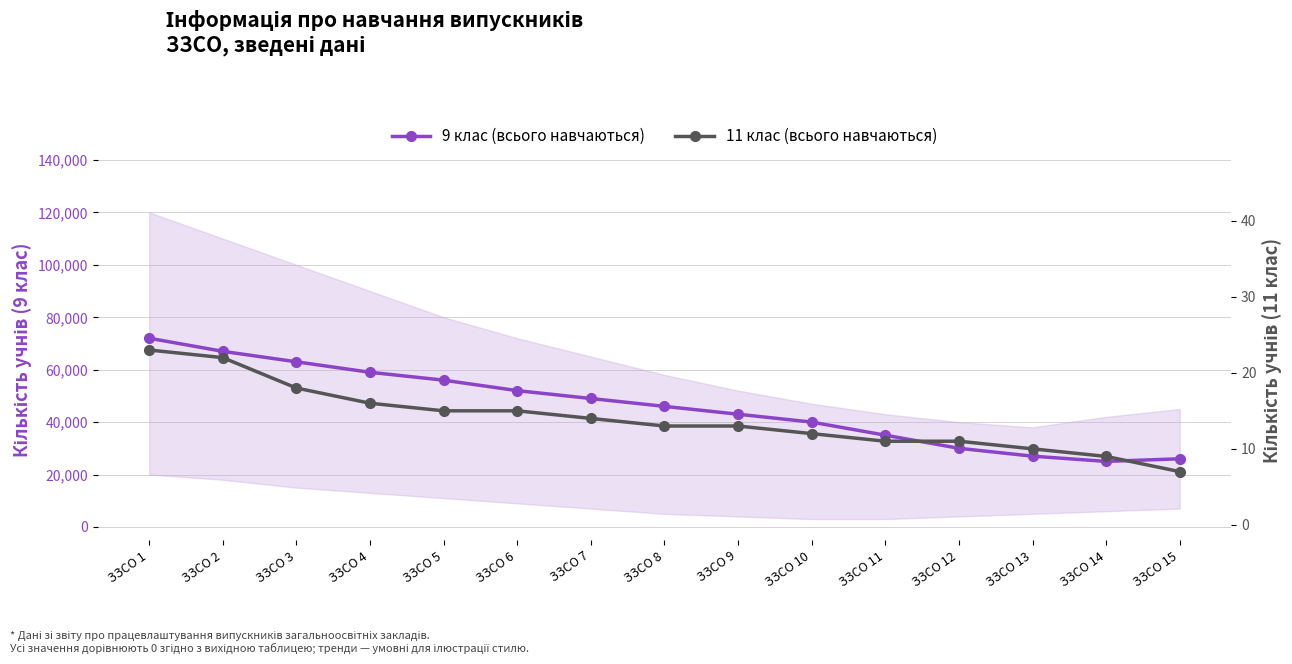

Reading left to right, list all the values displayed in this chart.

9 клас (всього навчаються): 72000	67000	63000	59000	56000	52000	49000	46000	43000	40000	35000	30000	27000	25000	26000
11 клас (всього навчаються): 23	22	18	16	15	15	14	13	13	12	11	11	10	9	7